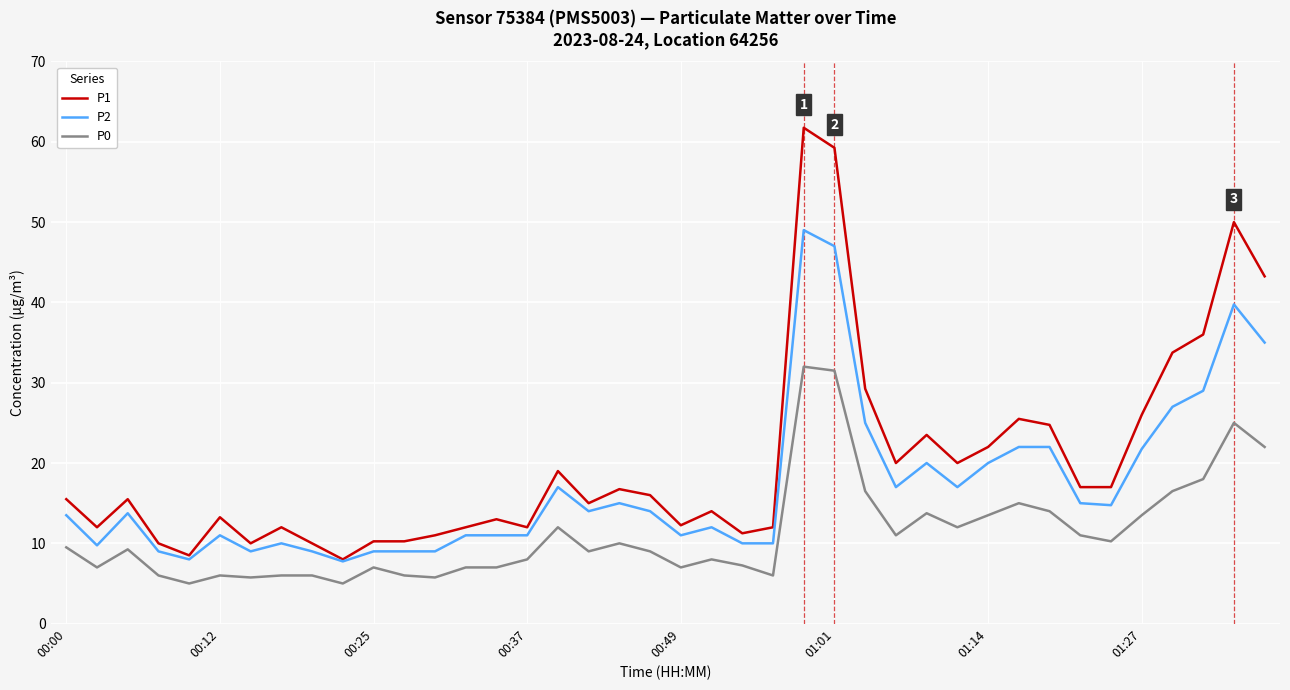

Which series has the widest spread of values?

P1